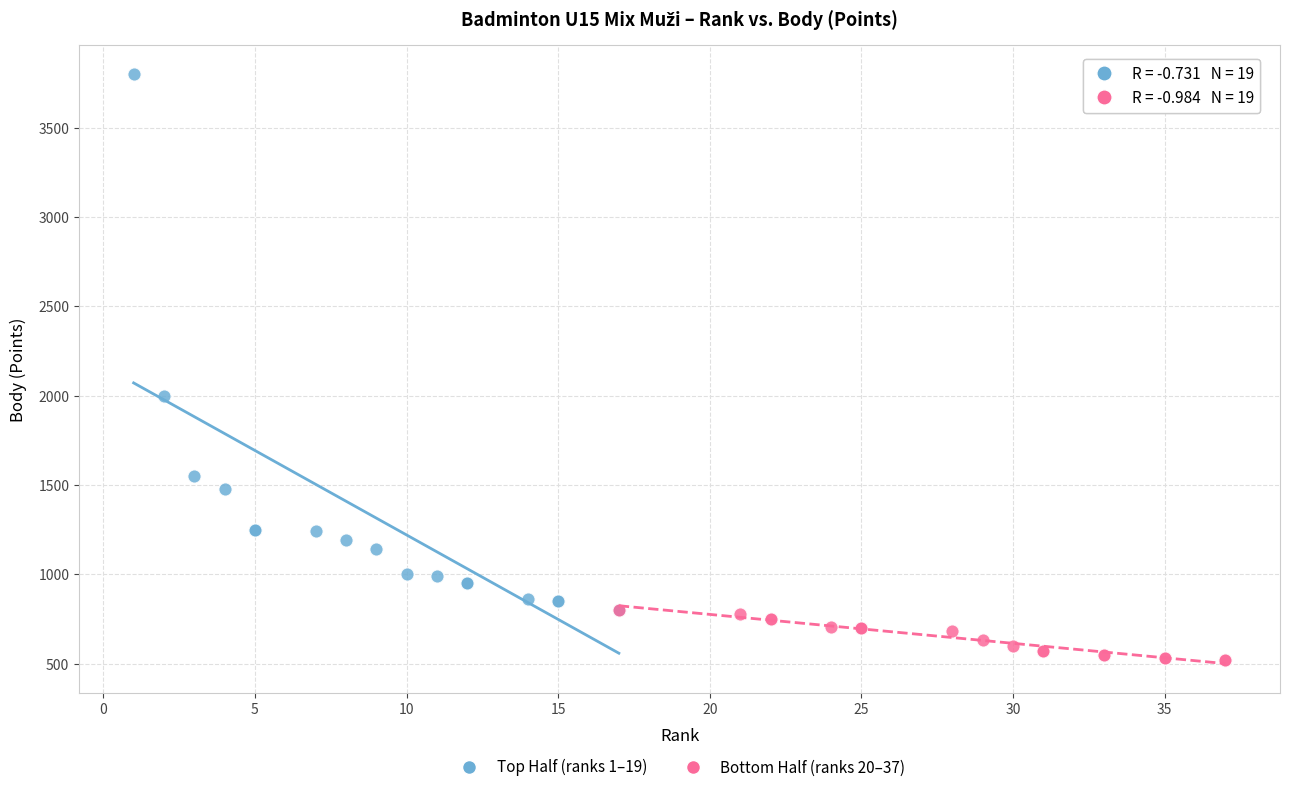

Which series contains the highest Y value?

Top Half (ranks 1–19)